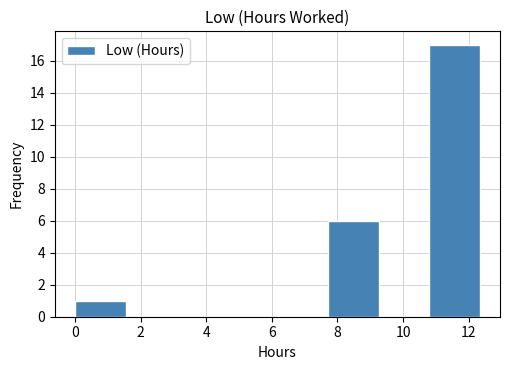

Reading left to right, list every bar in this chart as the range it spans on the x-axis followed by its height. Neither the bar edges nor the heights are printed on the chart, so give them approximately, as read against the axes.

0.0 to 1.6: 1
1.6 to 3.0: 0
3.0 to 4.6: 0
4.6 to 6.2: 0
6.2 to 7.8: 0
7.8 to 9.2: 6
9.2 to 10.8: 0
10.8 to 12.4: 17